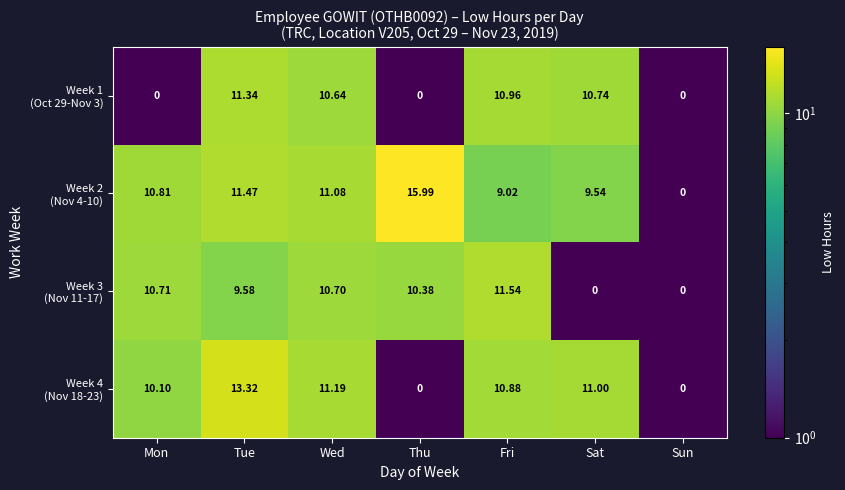

At which category is the sum across all series the highest?

Tue